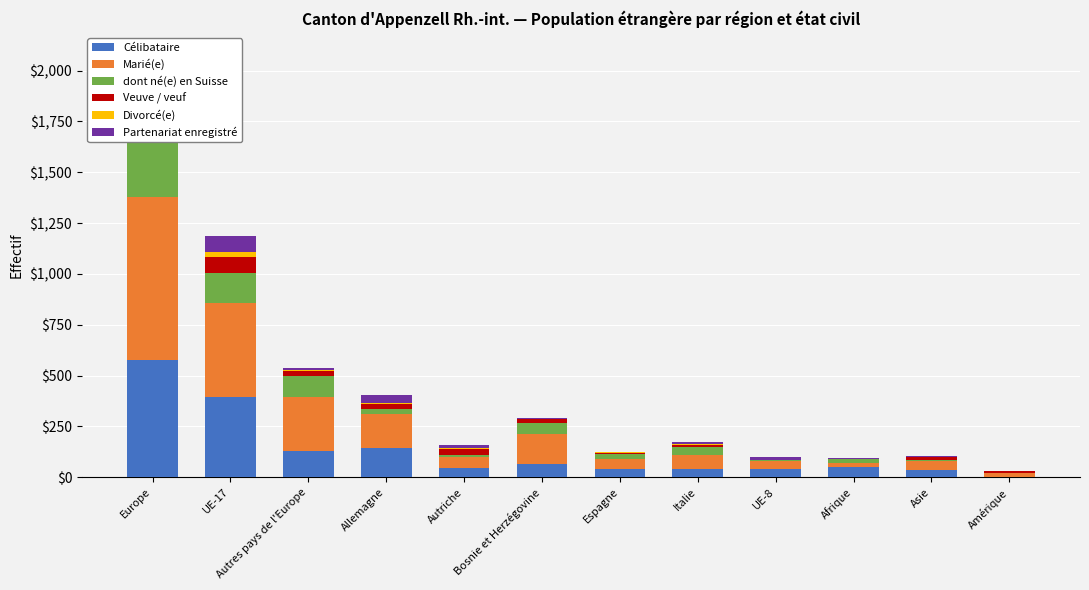

Are the bars horizontal?

No